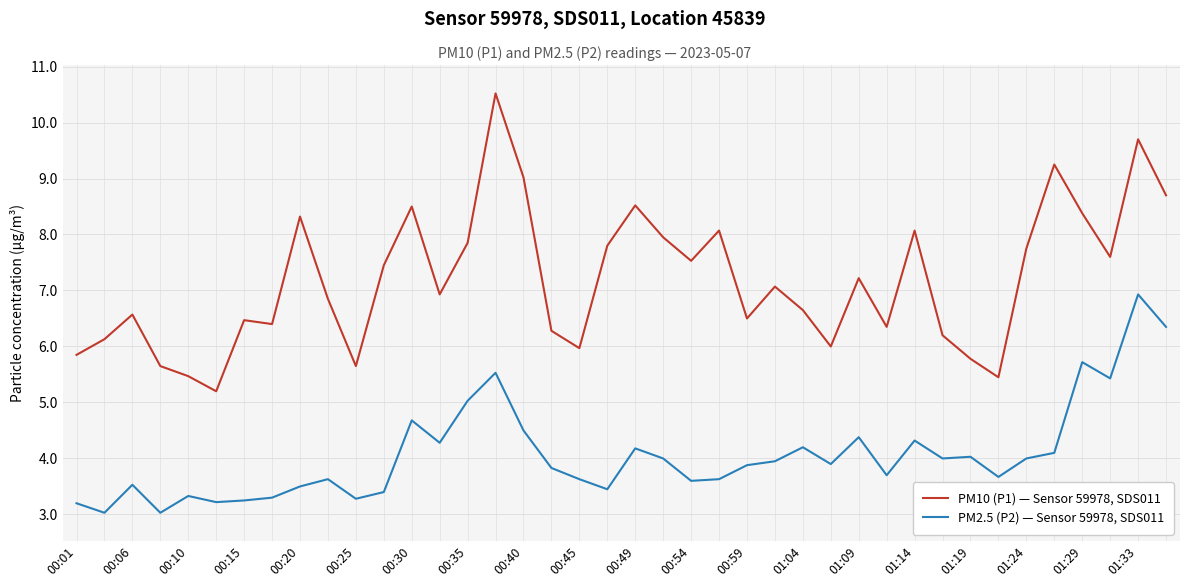

What is the lowest value of the PM10 (P1) — Sensor 59978, SDS011 series?

5.2